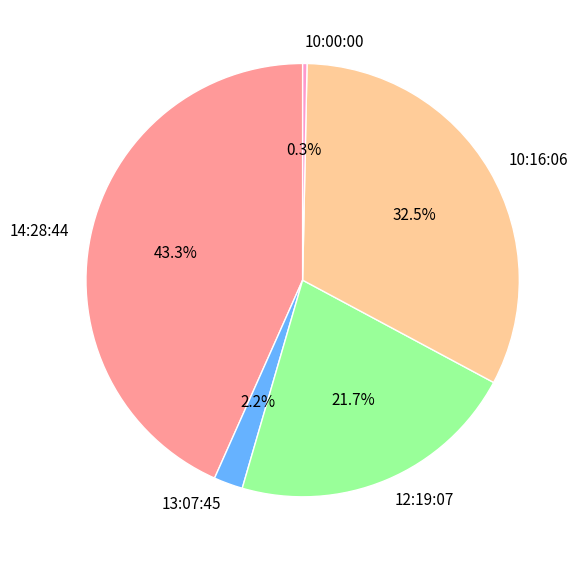

Rank the categories by value from lowest to highest.

10:00:00, 13:07:45, 12:19:07, 10:16:06, 14:28:44